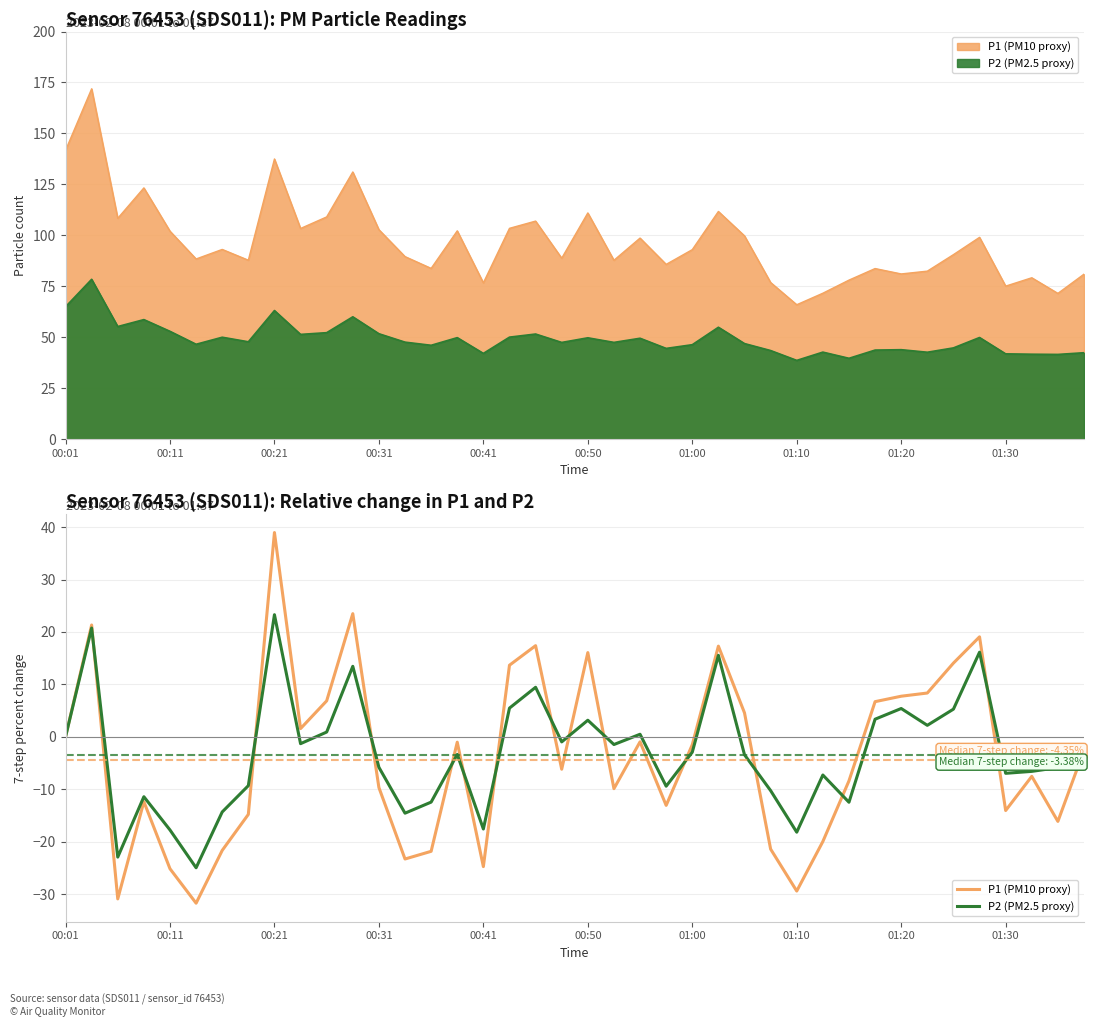

Reading left to right, list all the values displayed in this chart.

P1 (PM10 proxy): 0.0	21.3	-30.9	-12.3	-25.1	-31.7	-21.6	-14.8	39.0	1.6	6.9	23.5	-9.7	-23.3	-21.8	-1.0	-24.7	13.7	17.4	-6.2	16.1	-9.9	-0.9	-13.1	-1.5	17.3	4.6	-21.4	-29.4	-19.9	-8.4	6.7	7.8	8.4	14.1	19.1	-14.0	-7.5	-16.1	-2.5
P2 (PM2.5 proxy): 0.0	20.7	-22.9	-11.4	-17.7	-24.9	-14.3	-9.3	23.3	-1.3	0.9	13.5	-5.8	-14.5	-12.4	-3.3	-17.6	5.5	9.5	-1.0	3.2	-1.5	0.5	-9.4	-2.9	15.5	-3.4	-10.2	-18.2	-7.3	-12.5	3.4	5.4	2.2	5.3	16.1	-6.9	-6.6	-5.9	-3.5